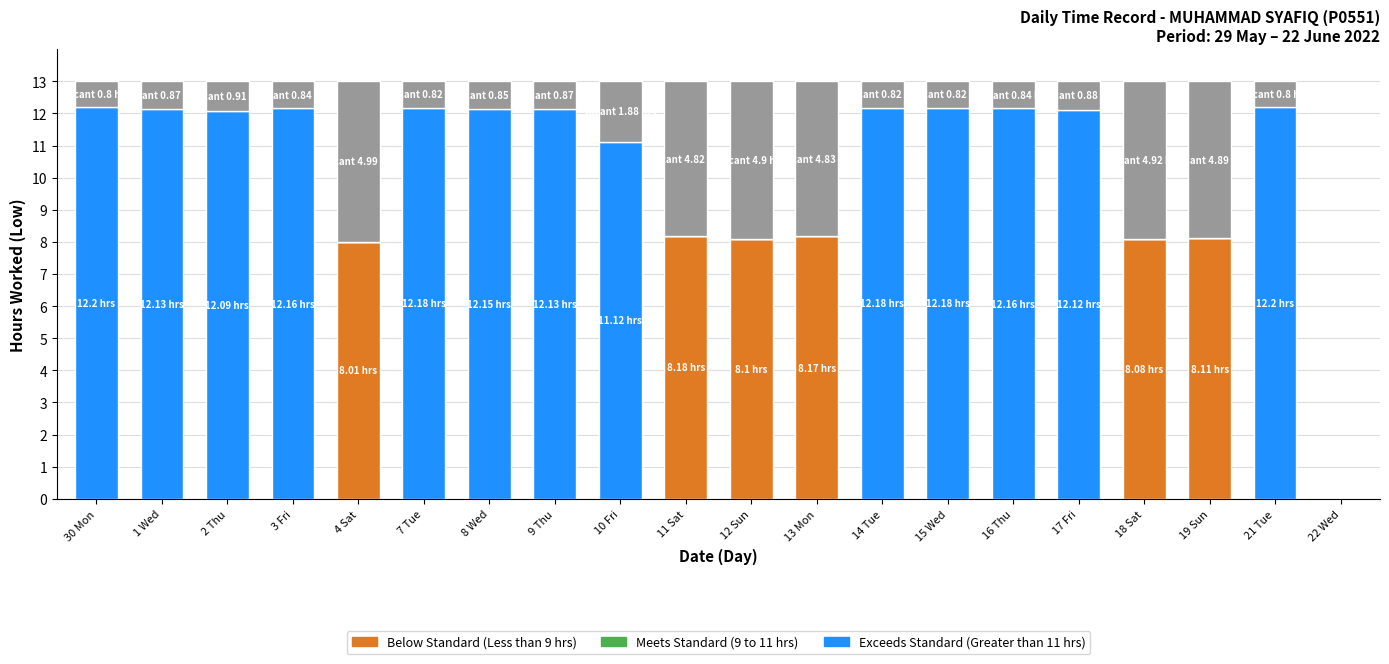

Which label corresponds to the smallest value in the chart?

30 Mon